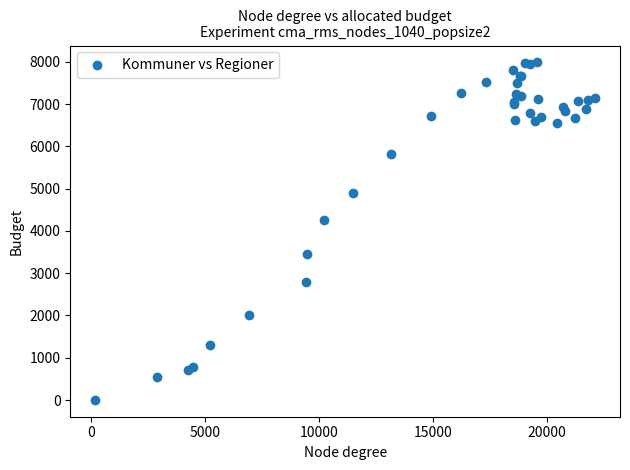

What Y value in the scatter plot is closest to 3995?

4256